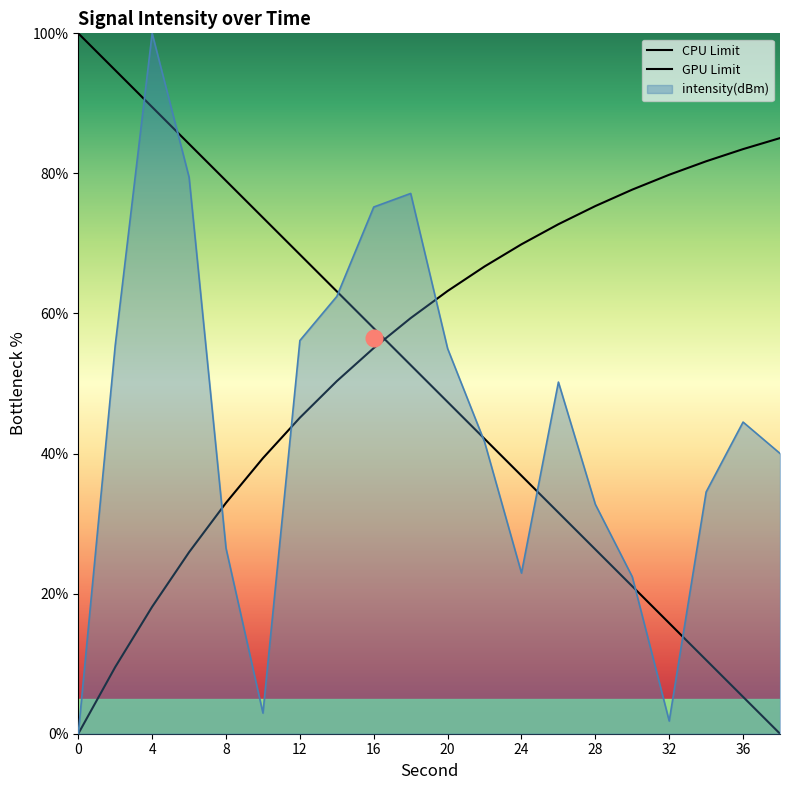

What is the change in value from 8 to 22?

+15.2